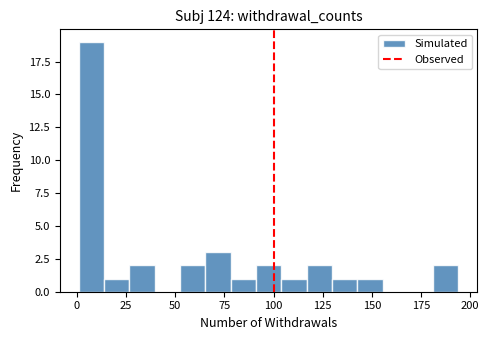

Around what value on the x-axis is the tallest bar? Give the approximate position of its centre, as read against the axis.

5